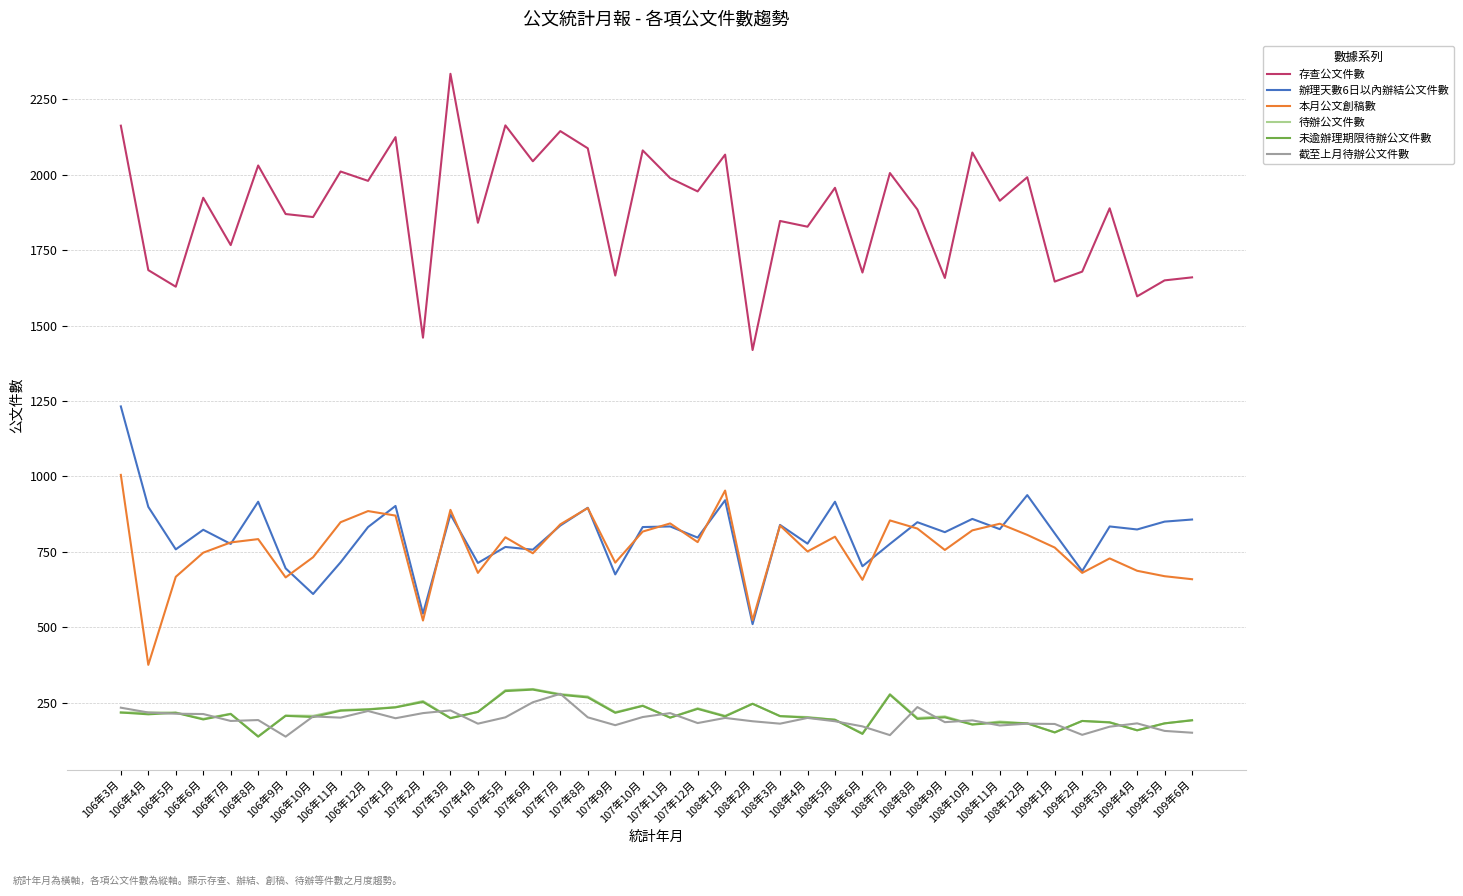

True or false: 本月公文創稿數 and 截至上月待辦公文件數 intersect in this chart.

False